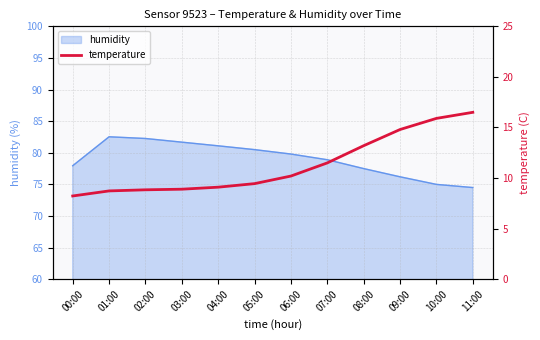

Does the chart have visible grid lines?

Yes